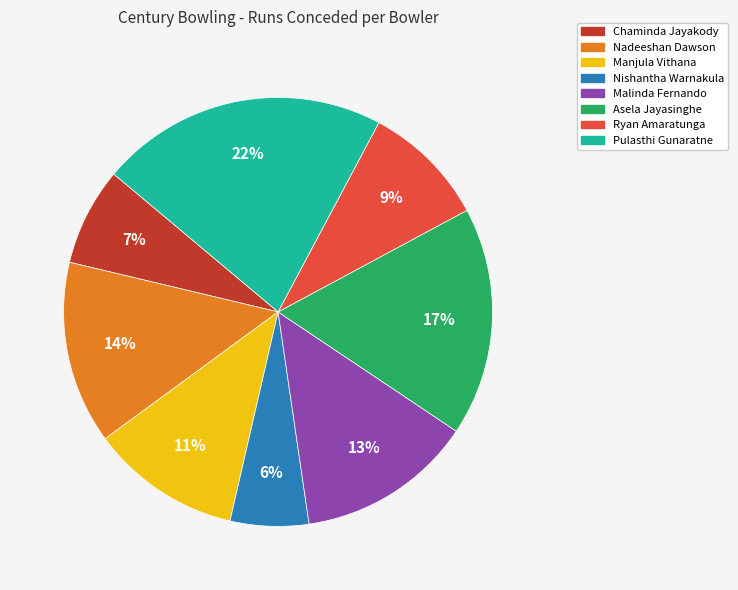

Is it true that Nishantha Warnakula is 6% of the pie?

True